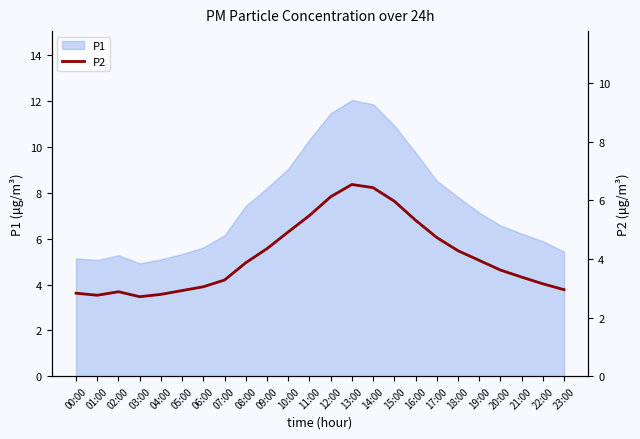

What is the sum of all values?

98.3